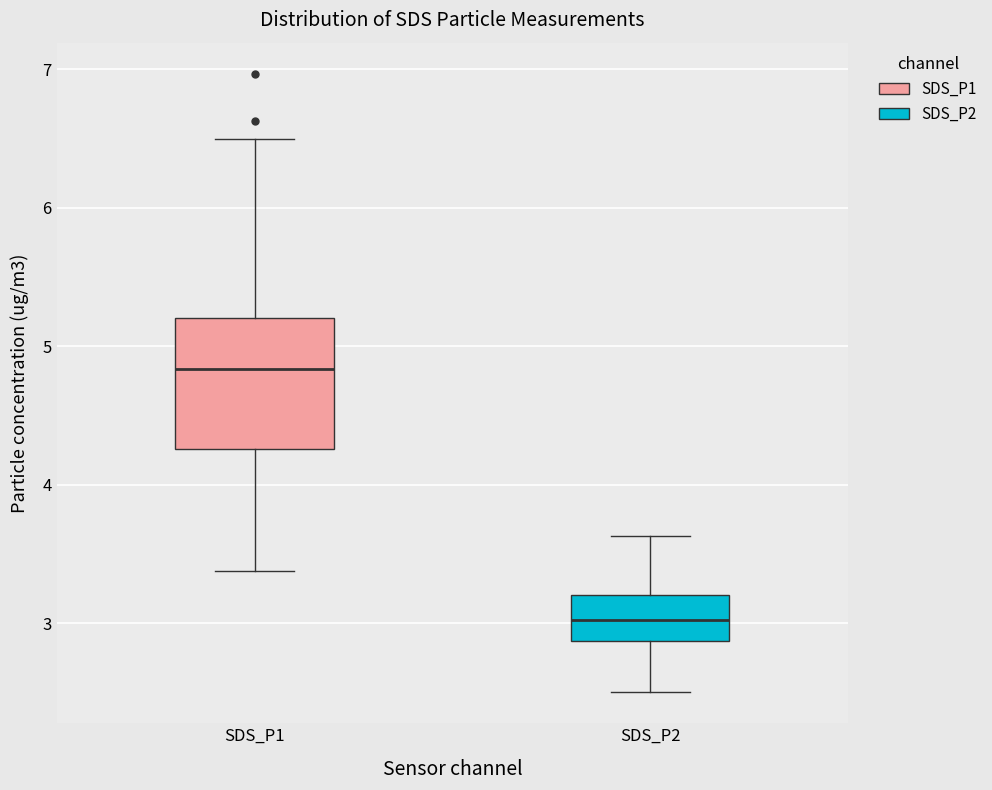

Which box is the tallest, from its lower edge to its upper edge?

SDS_P1